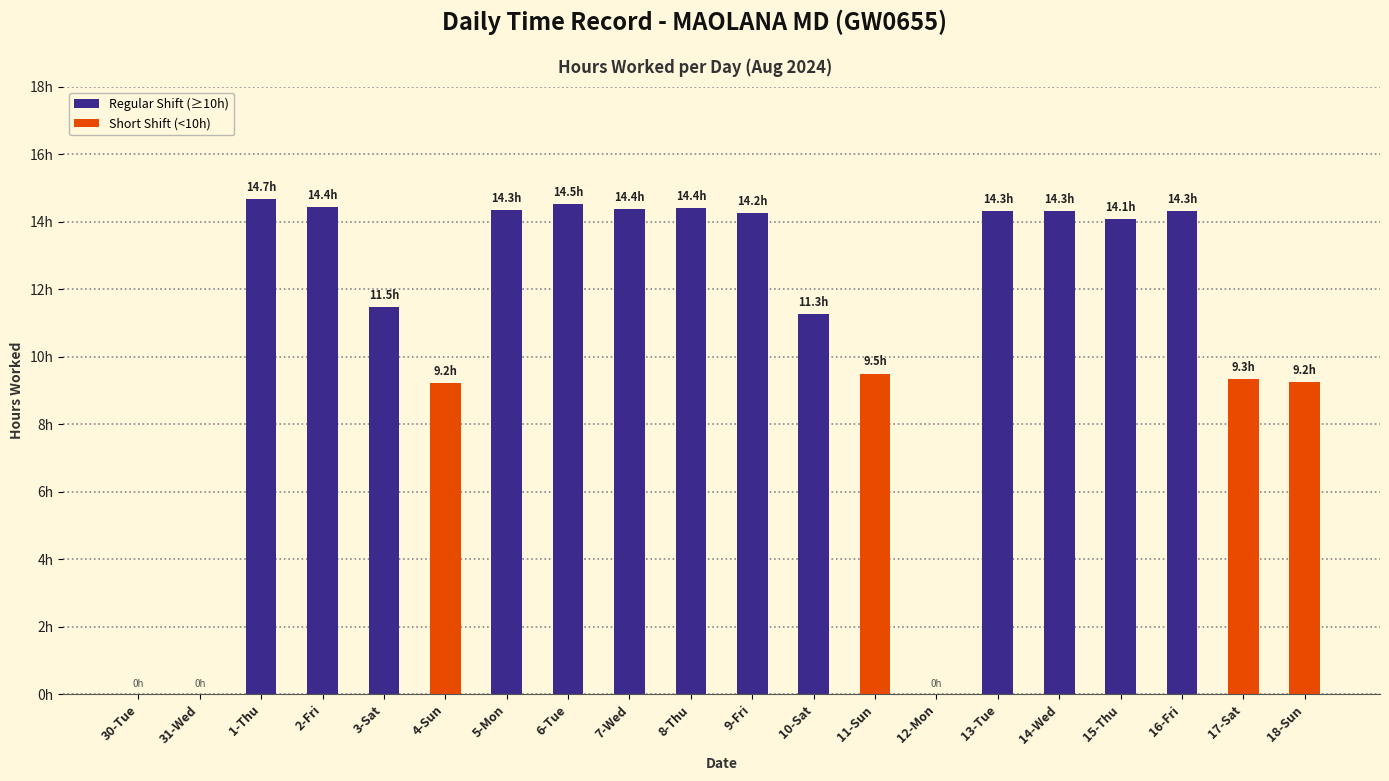

True or false: the data shows 11.5 at 3-Sat.

True